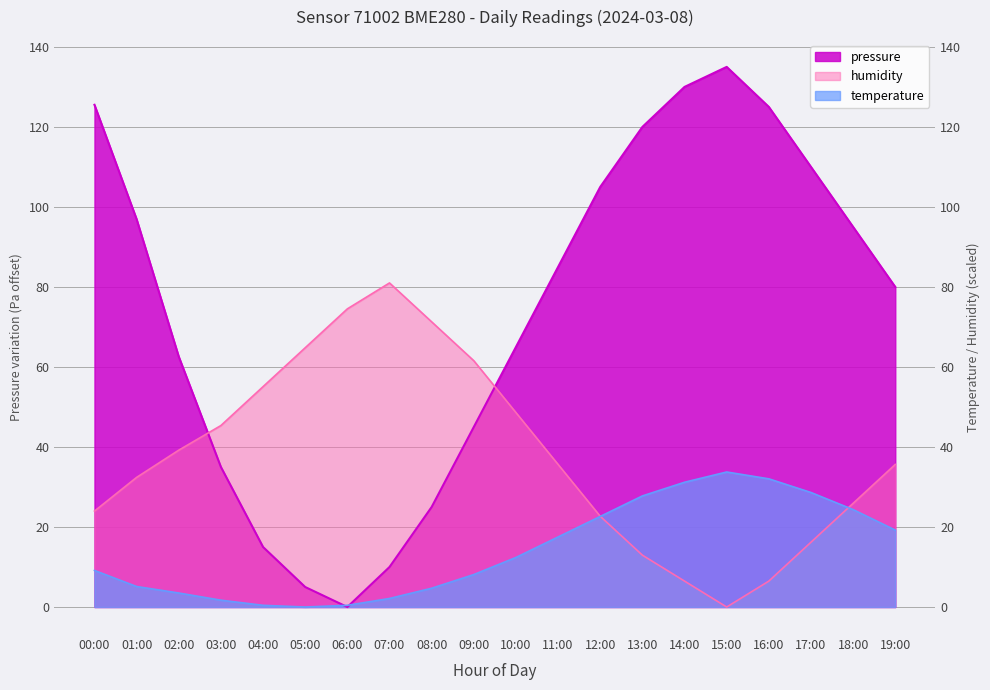

At how many categories does at least one series exceed 39?

20